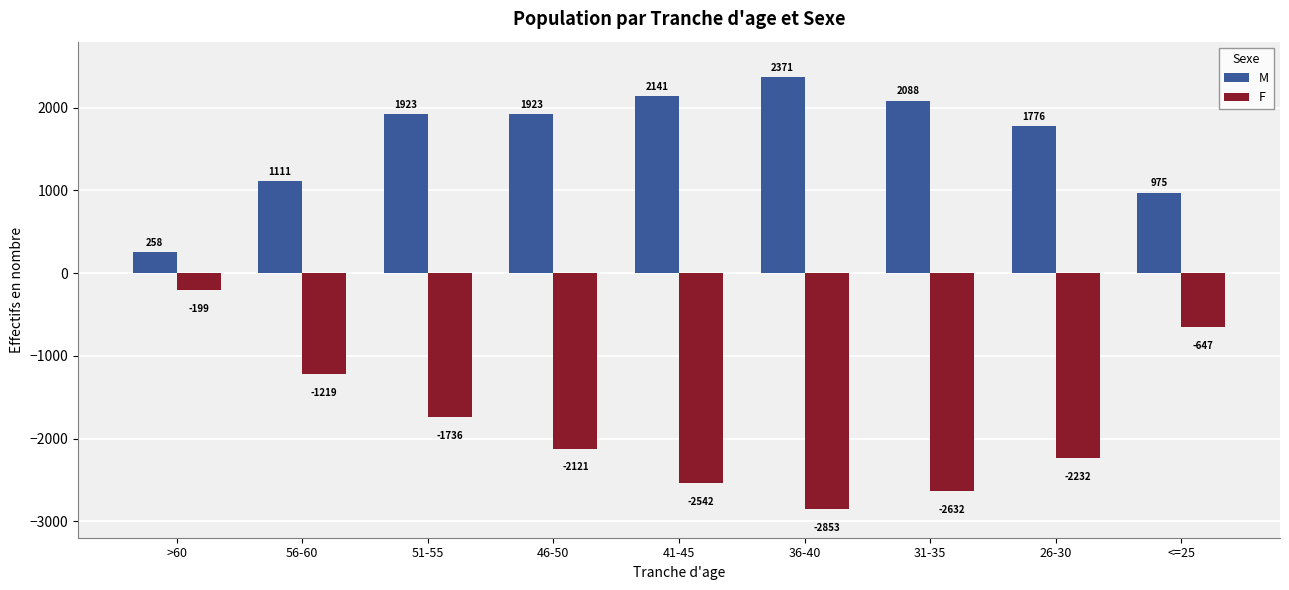

Is it true that F equals -2972 at 51-55?

False